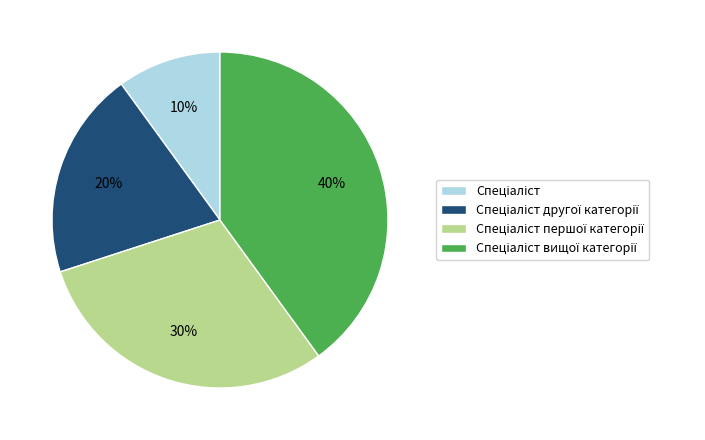

To the nearest percent, what is the difference between the largest and smallest slice percentages?

30%